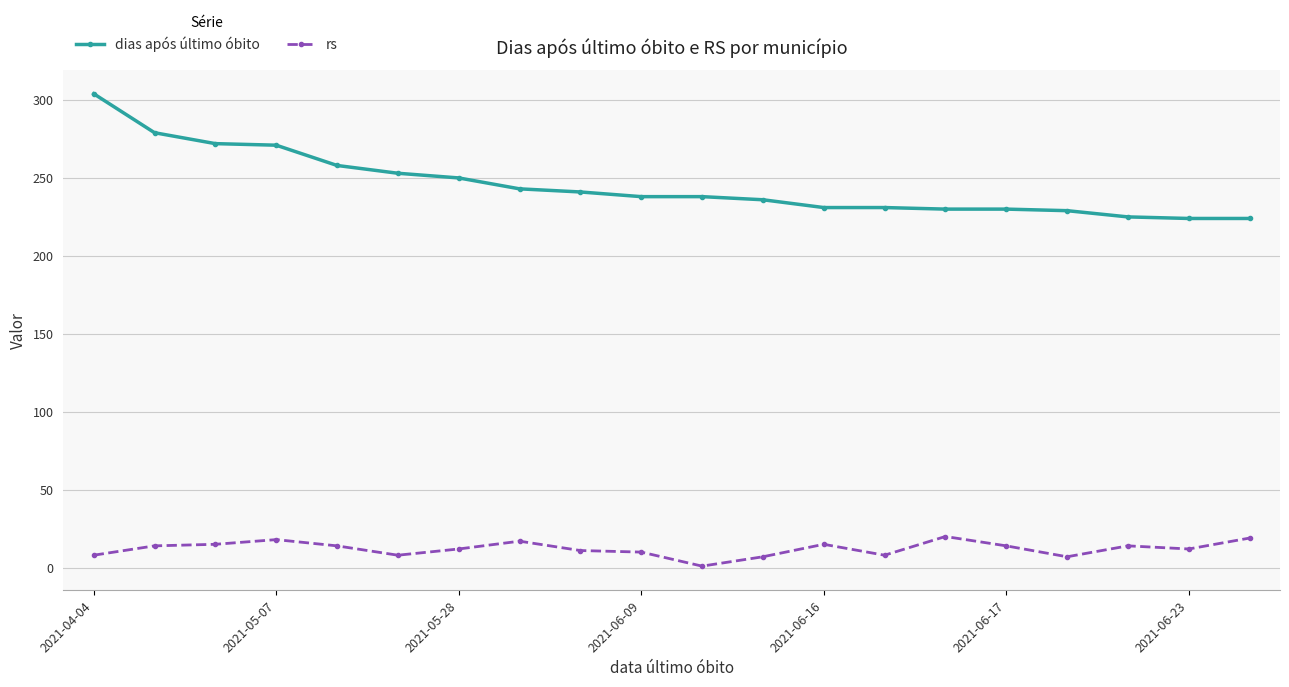

Rank the series by their average value, from lowest to highest.

rs, dias após último óbito